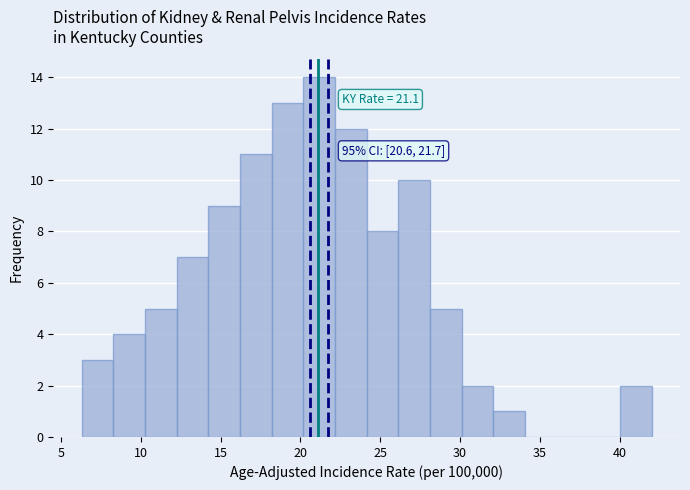

Read against the x-axis, roughly where is the centre of the tallest bar?

21.0